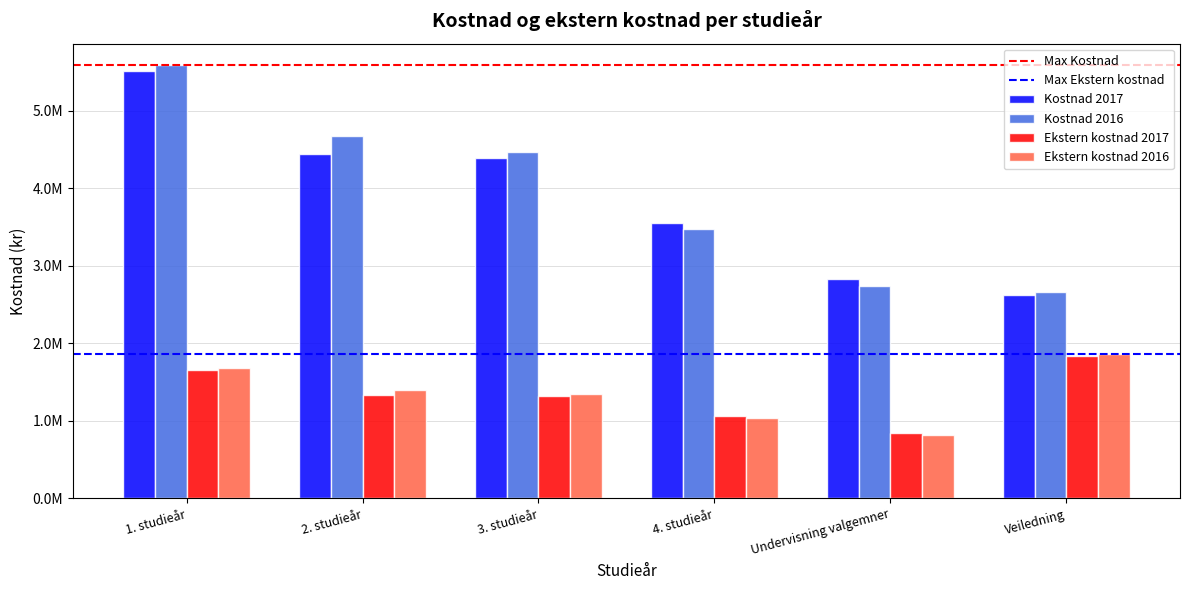

Does the chart contain stacked bars?

No